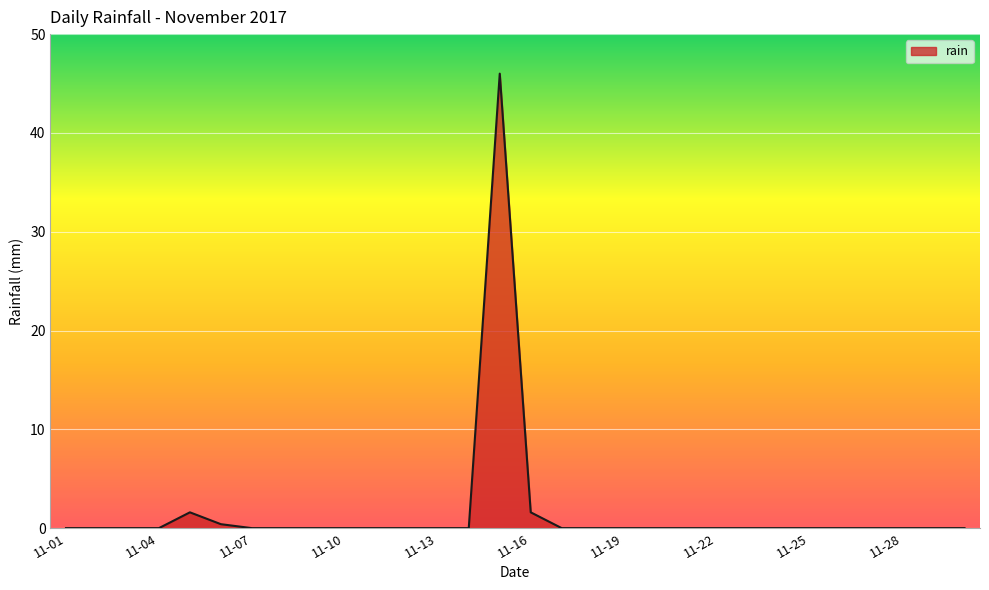

What is the difference between the maximum and minimum values?

46.0